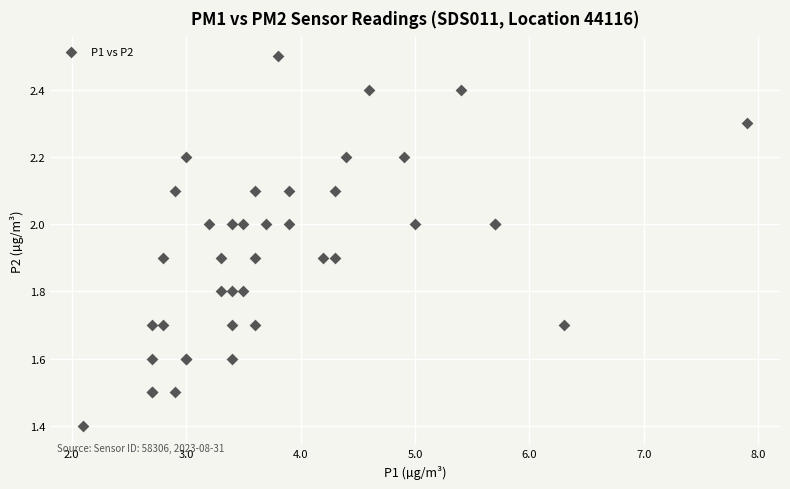

What Y value in the scatter plot is closest to 1?

1.4